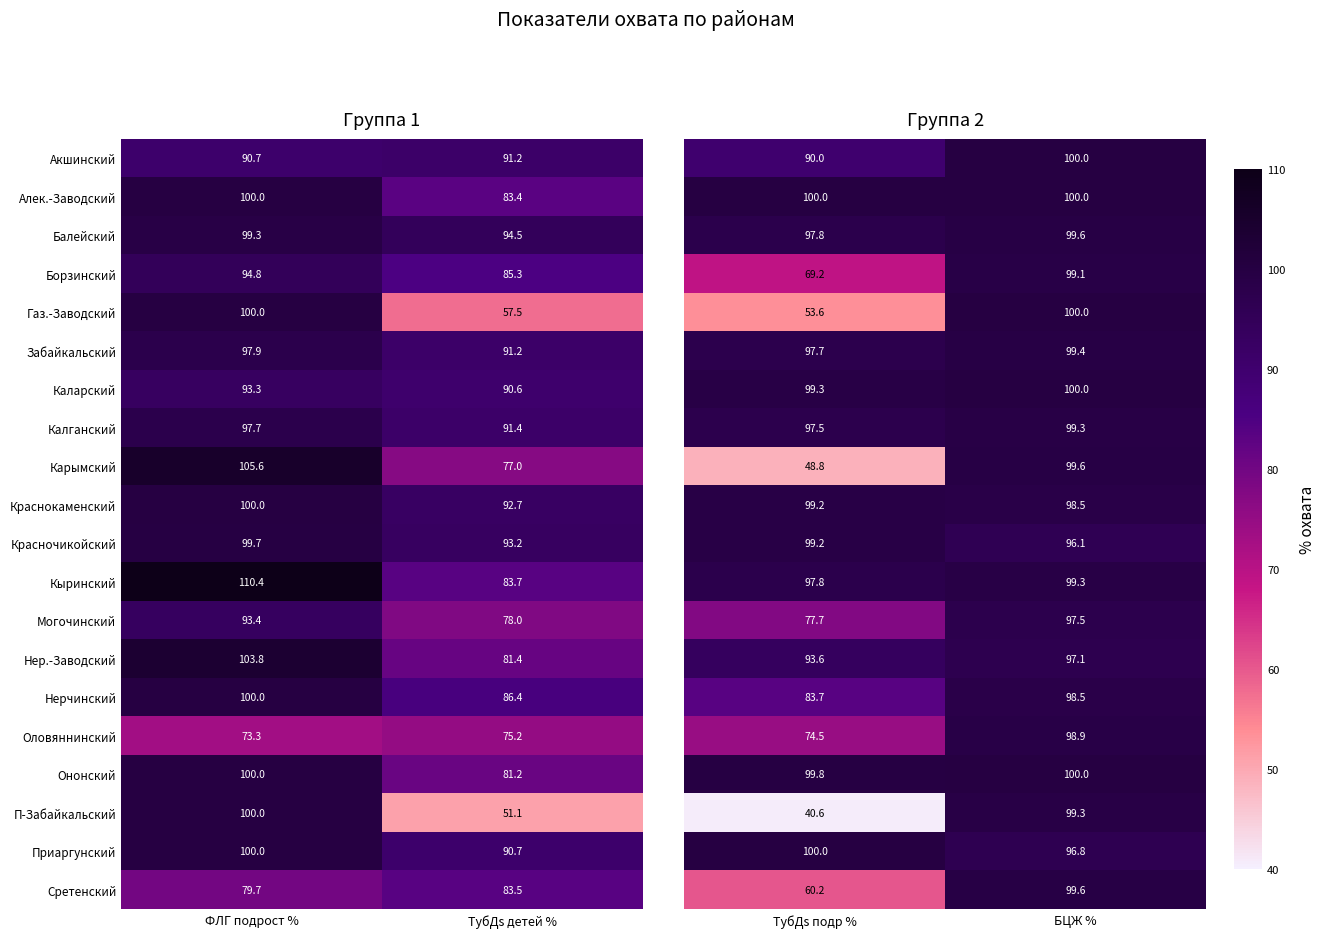

Rank the categories by Алек.-Заводский value from highest to lowest.

ФЛГ подрост %, ТубДs детей %